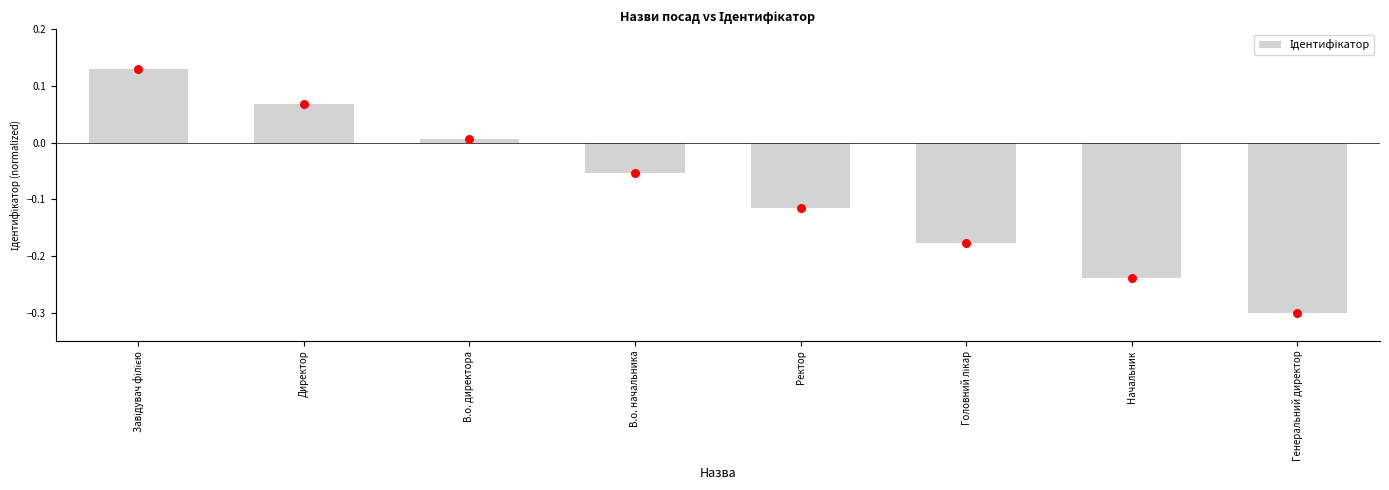

What is the change in value from Директор to В.о. директора?

-0.1